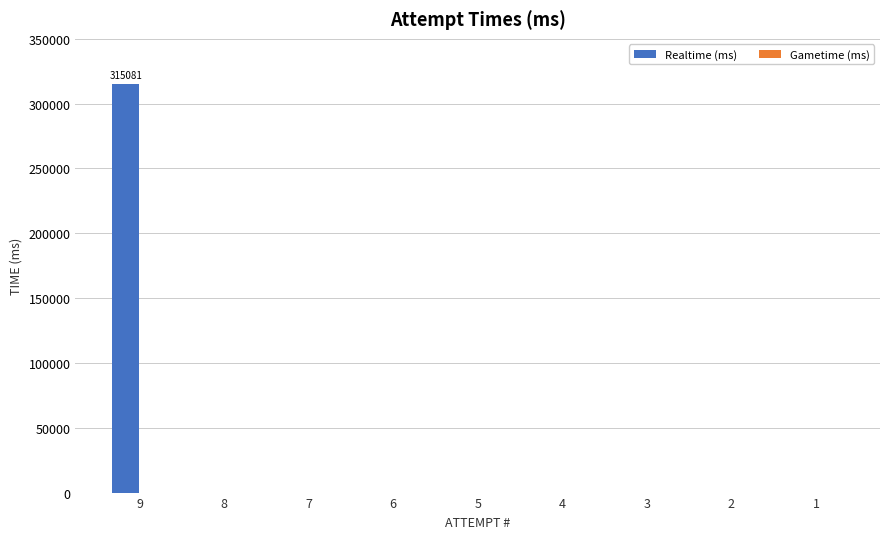

What is the maximum value shown in the chart?

315081